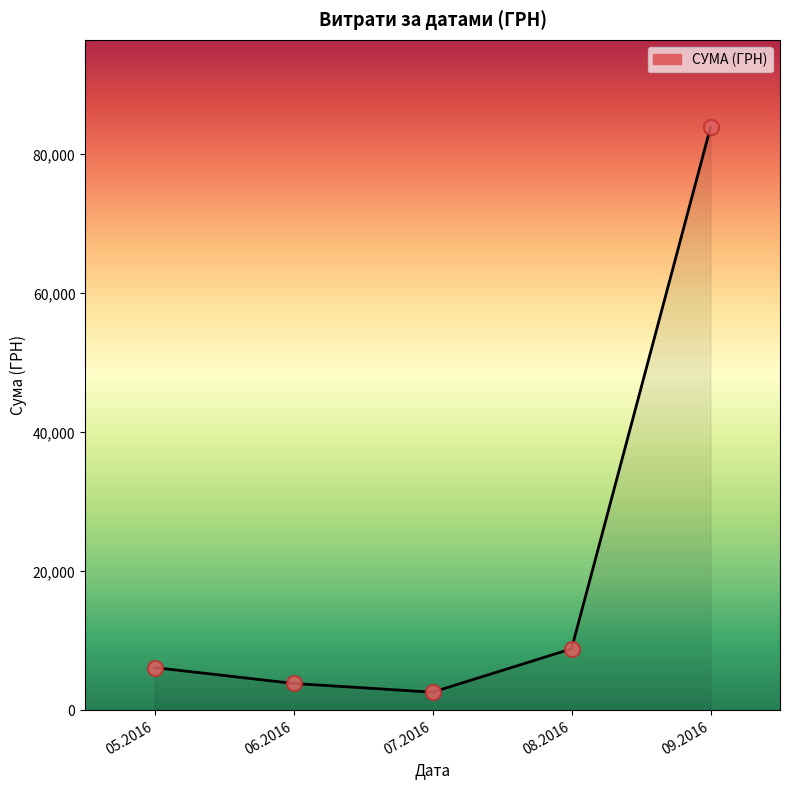

Between 05.2016 and 09.2016, which is larger?

09.2016